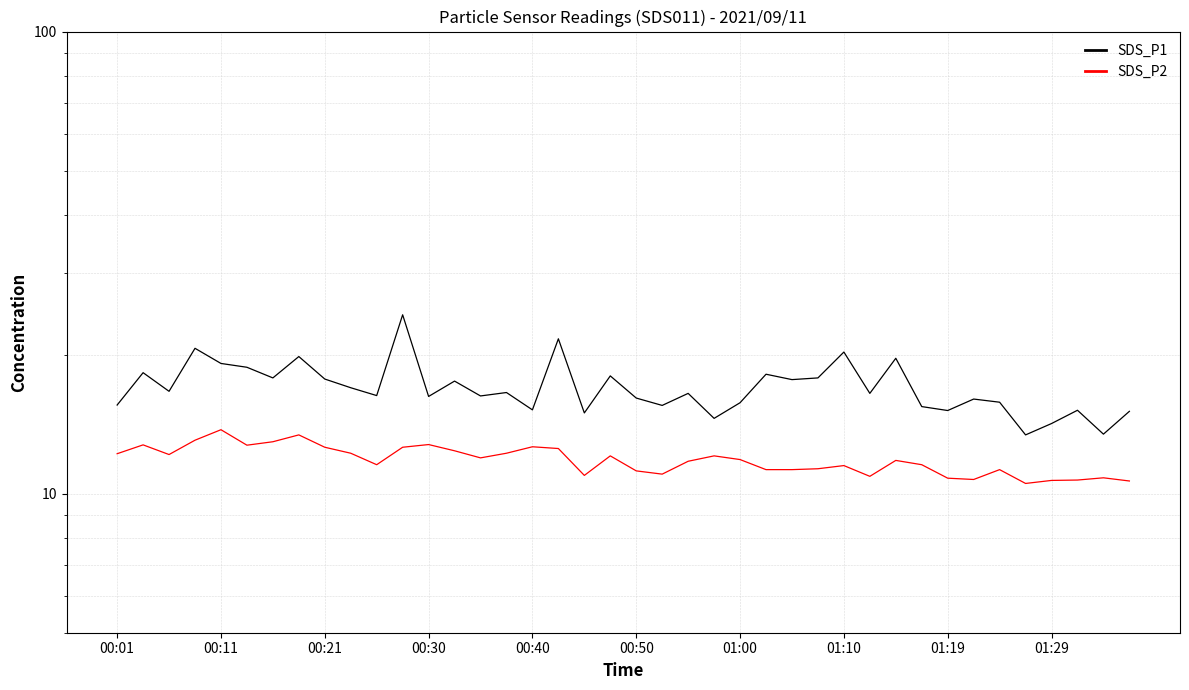

How many lines are shown in the chart?

2